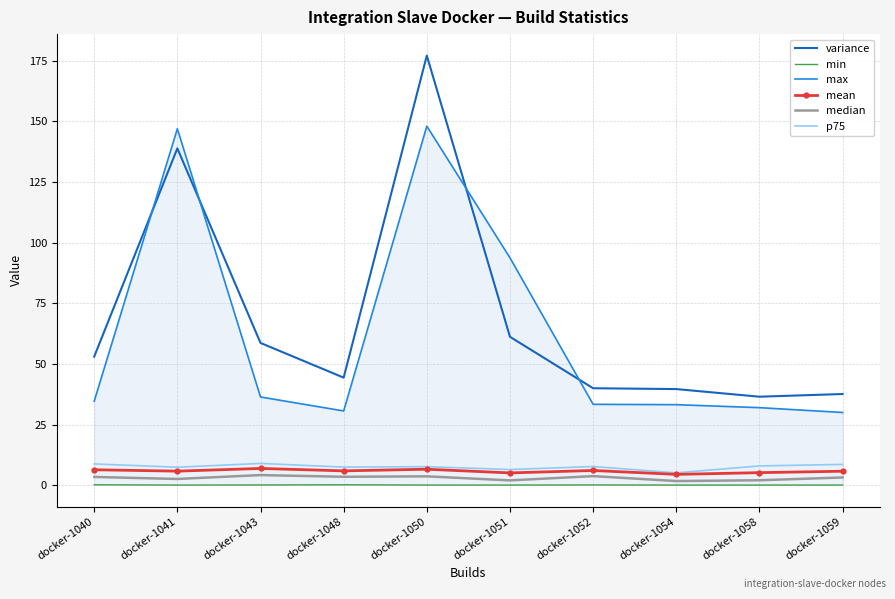

Does the chart have visible grid lines?

Yes